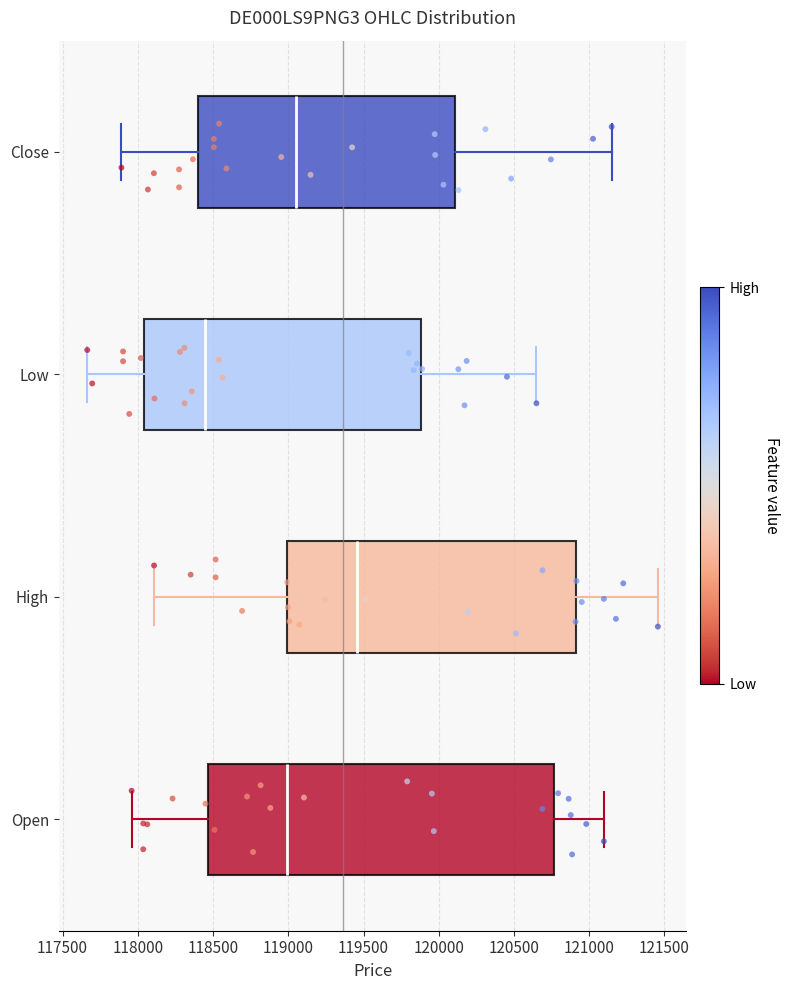

Which box has the furthest to the left median line?

Low